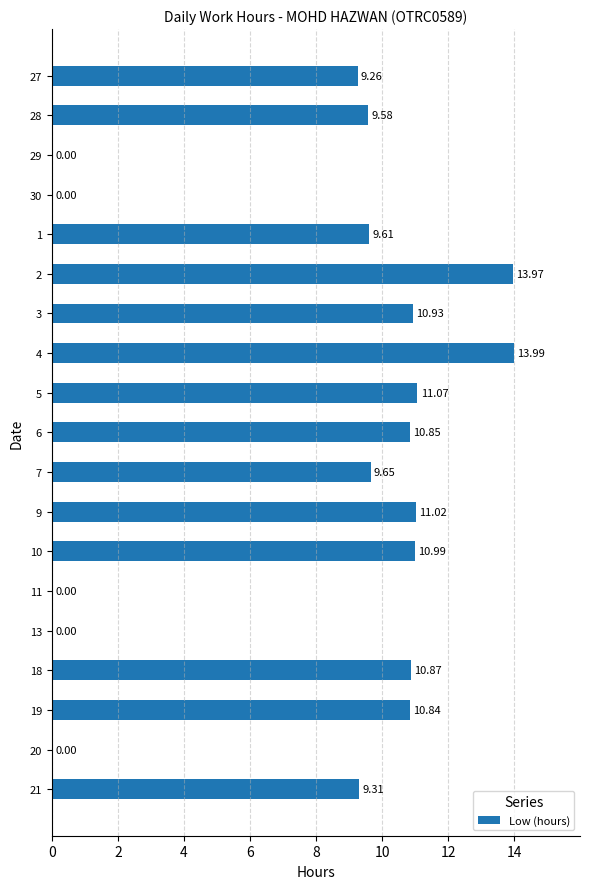

What is the maximum value shown in the chart?

14.0